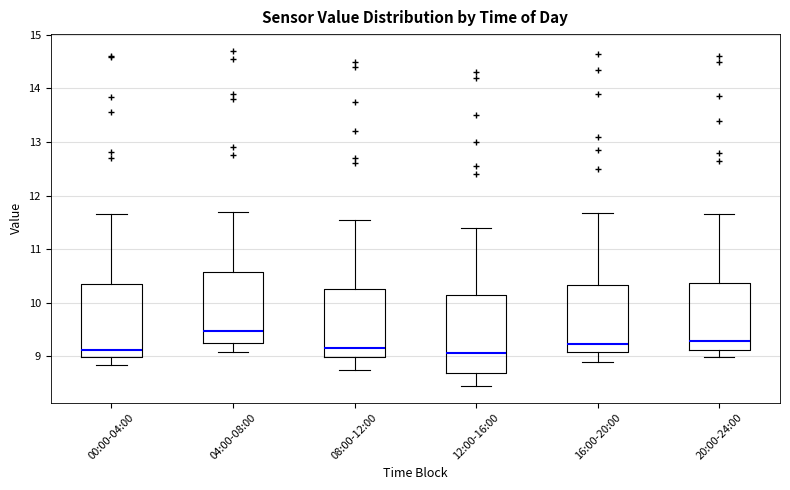

Where does the median line of the box for 16:00-20:00 sit on the y-axis? The values are not printed on the chart, so give them approximately, as read against the axis.

9.2